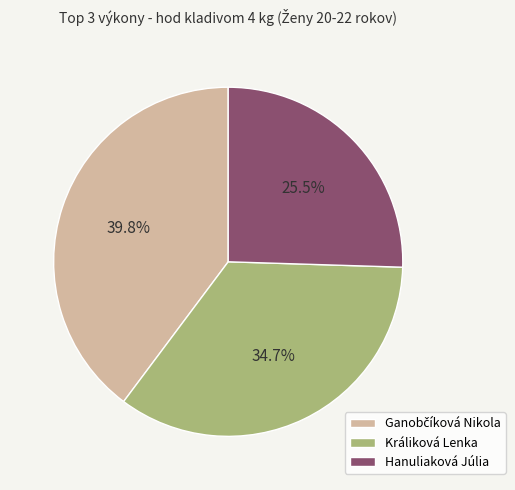

Is there a majority slice in this chart?

No